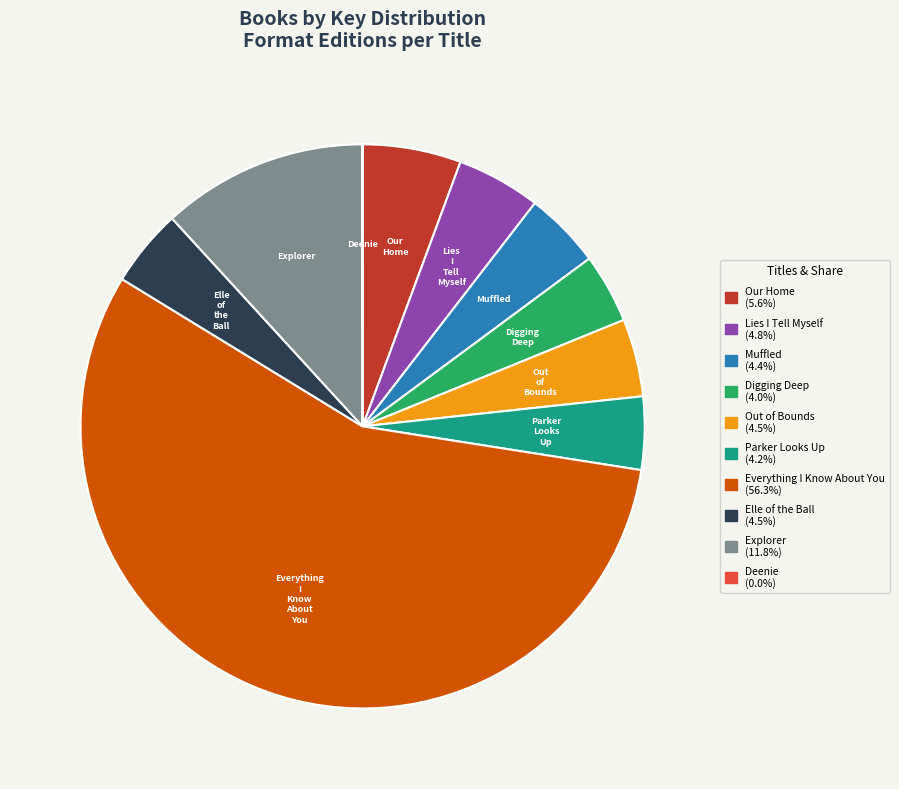

Do Explorer and Everything I Know About You together represent more than half of the pie?

Yes